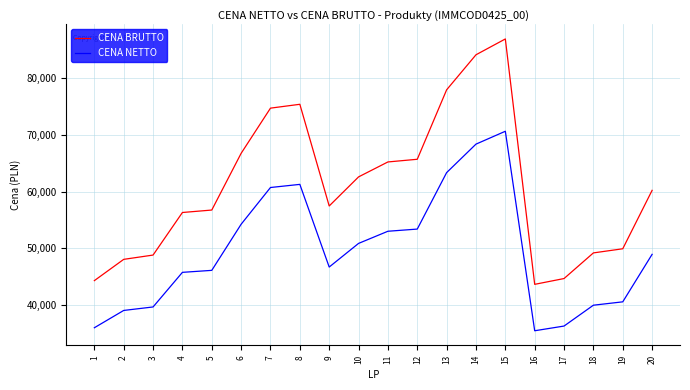

True or false: CENA NETTO has a value of 39699.0 at 3.

True